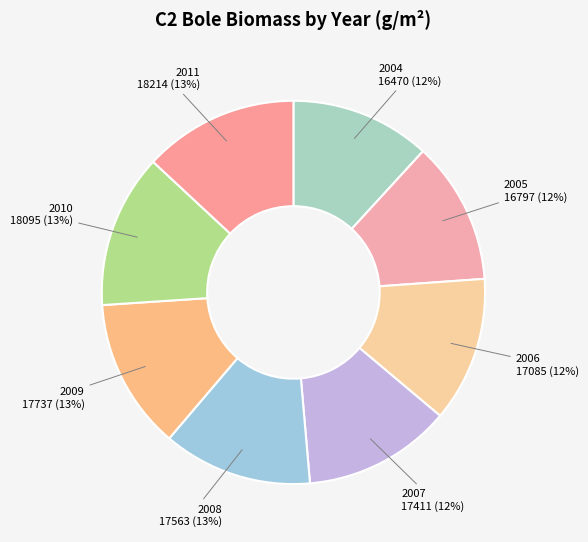

Is the sum of 2004 and 2008 greater than half?

No